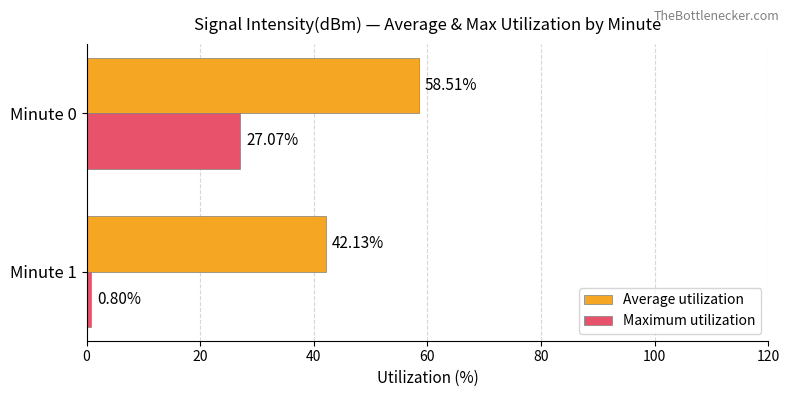

Which series has the largest range (max minus min)?

Maximum utilization